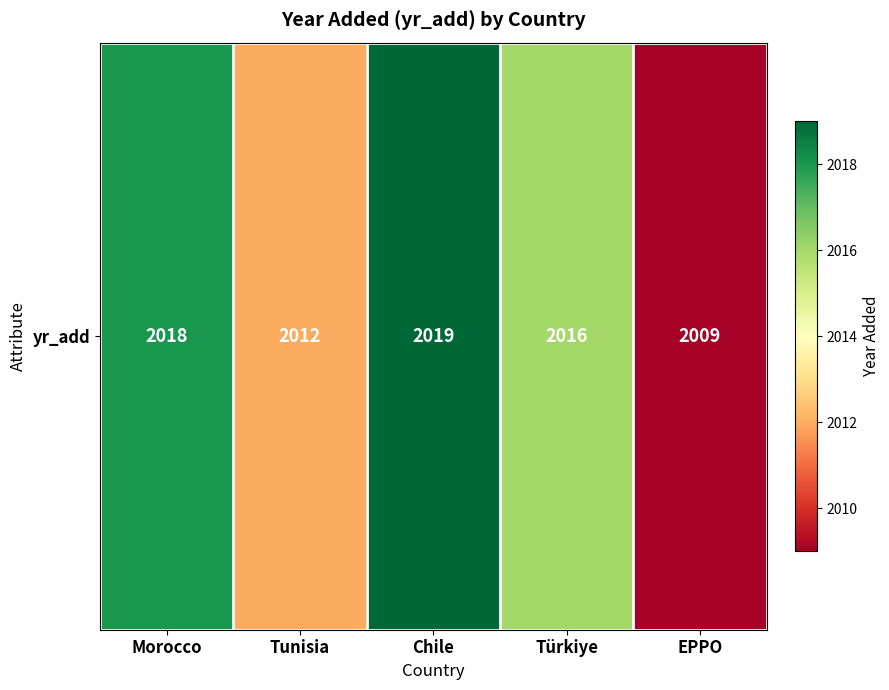

What is the difference between the second highest and second lowest values?

6